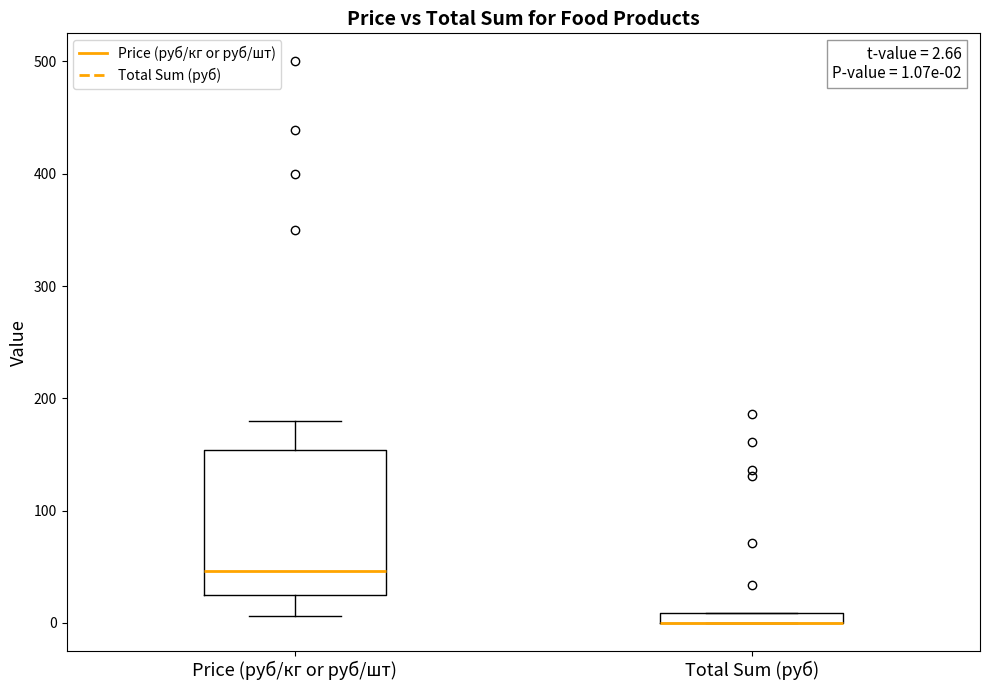

Comparing the boxes themselves (not the whiskers), which one is the tallest?

Price (руб/кг or руб/шт)